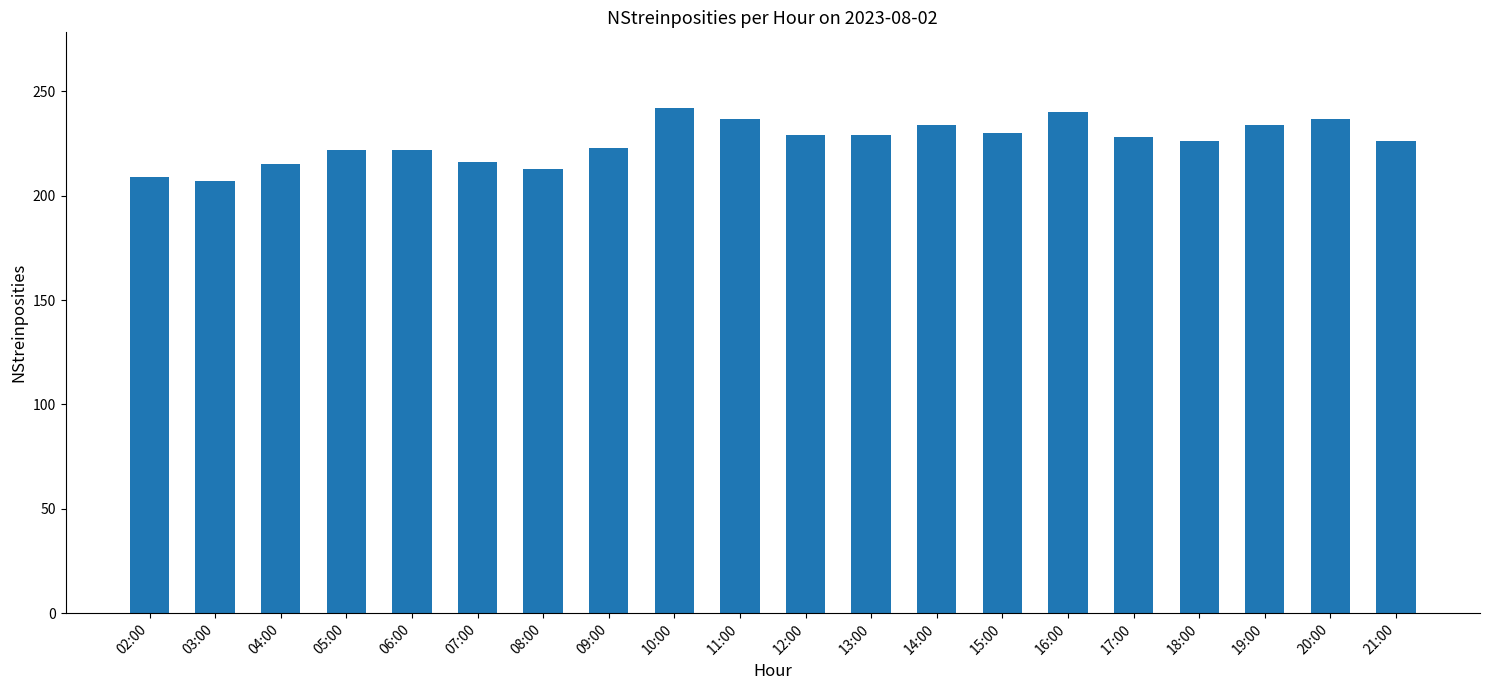

The chart shows a value of 237 at 11:00. True or false?

True